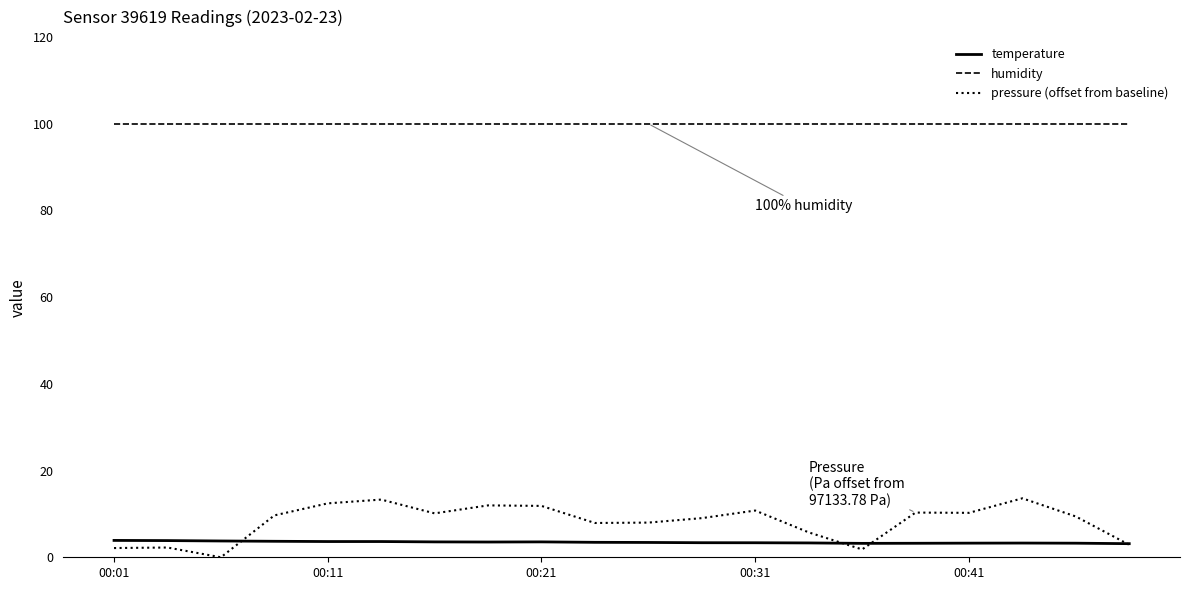

True or false: humidity and temperature intersect in this chart.

False